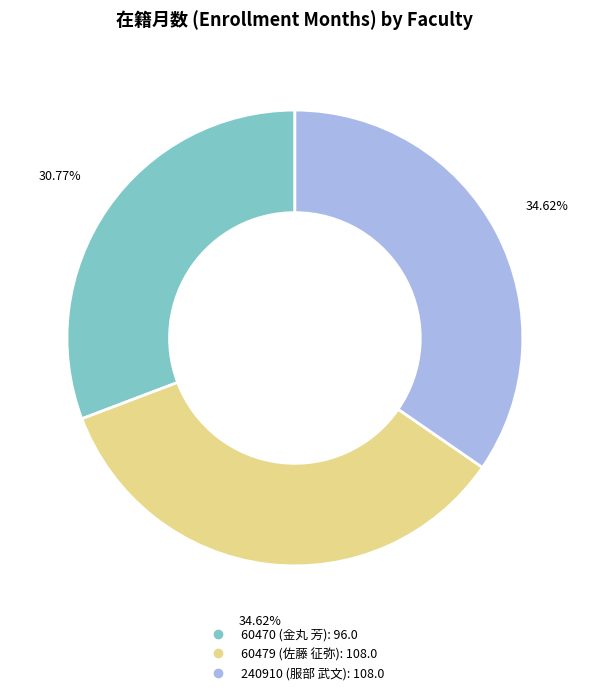

To the nearest percent, what is the difference between the 60470 and 240910 slice percentages?

4%